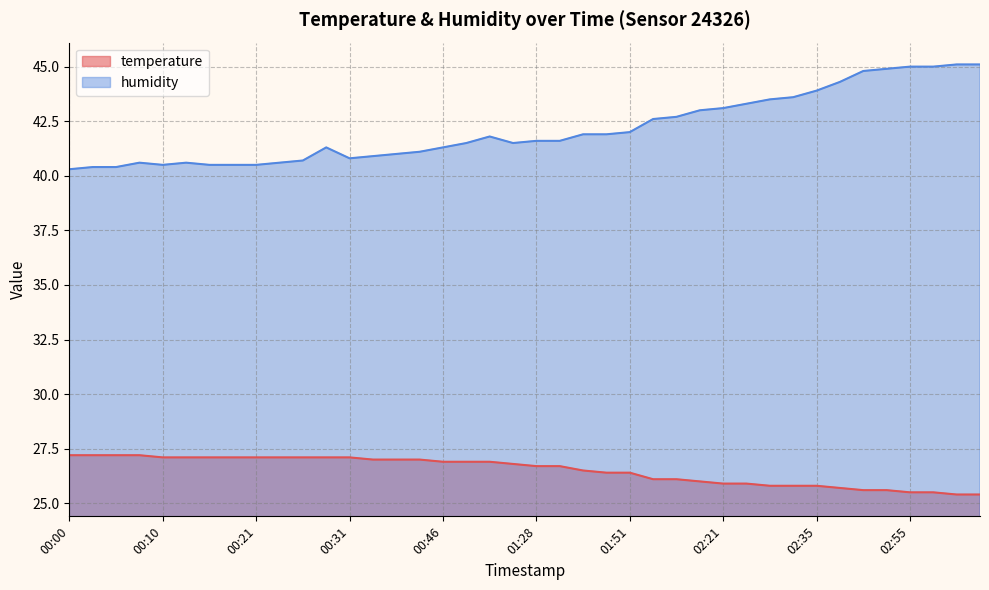

True or false: humidity has a value of 45.0 at 02:55.

True